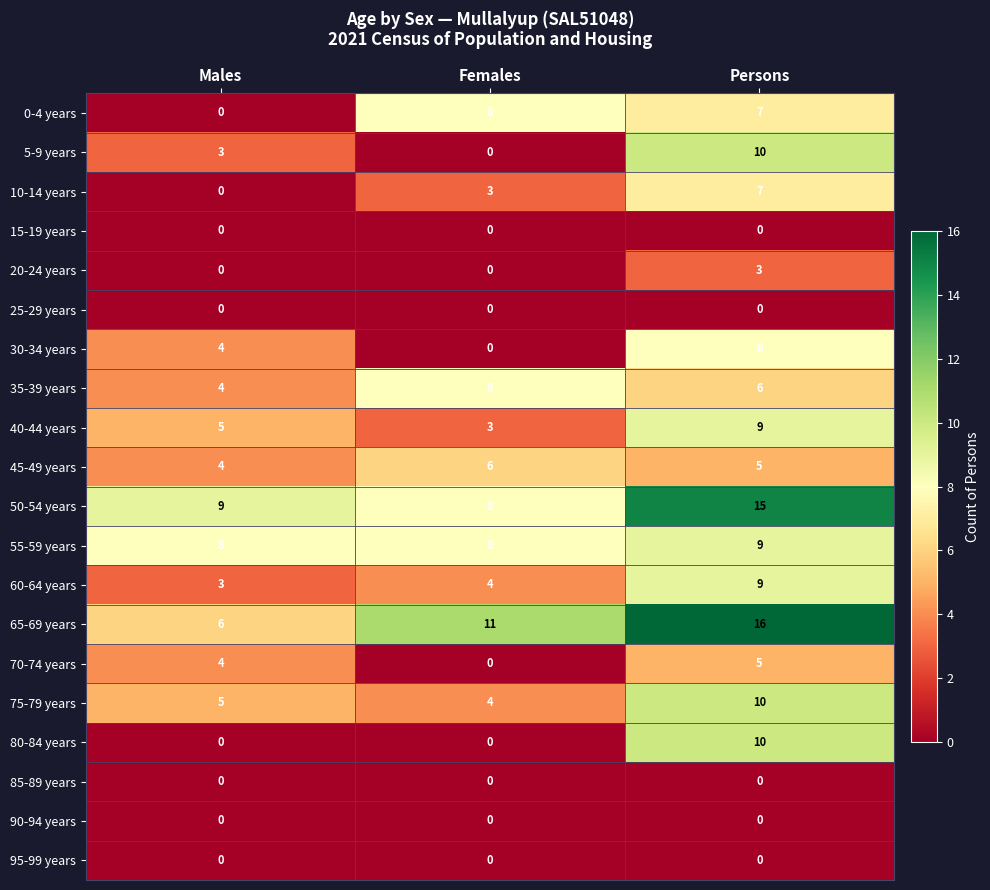

How many series are shown in this chart?

20